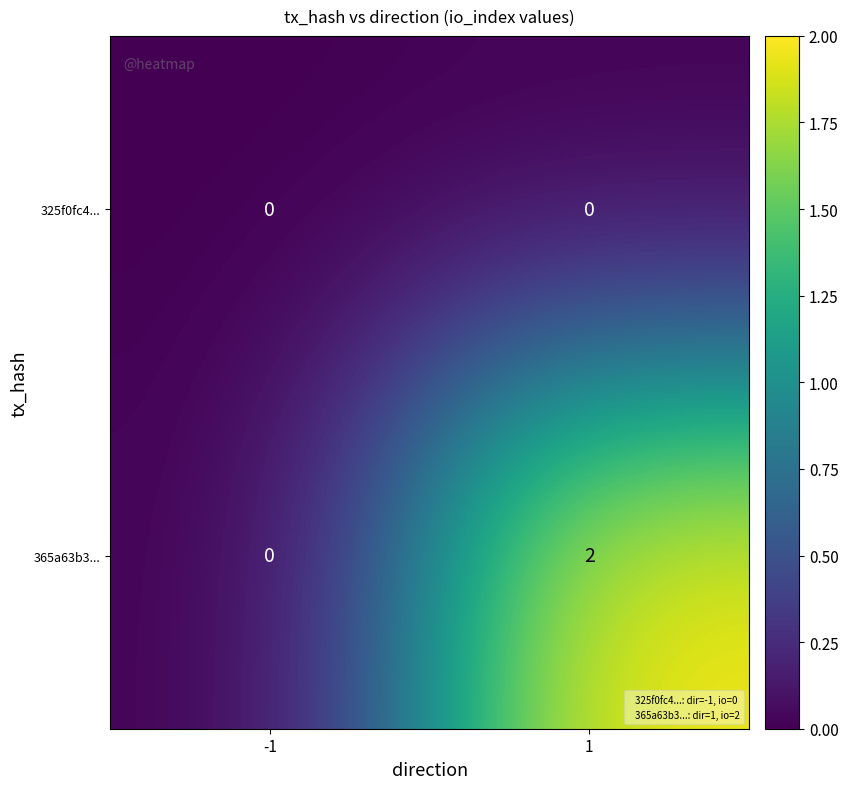

Reading right to left, extract all data points from this chart.

325f0fc4...: 0	0
365a63b3...: 2	0